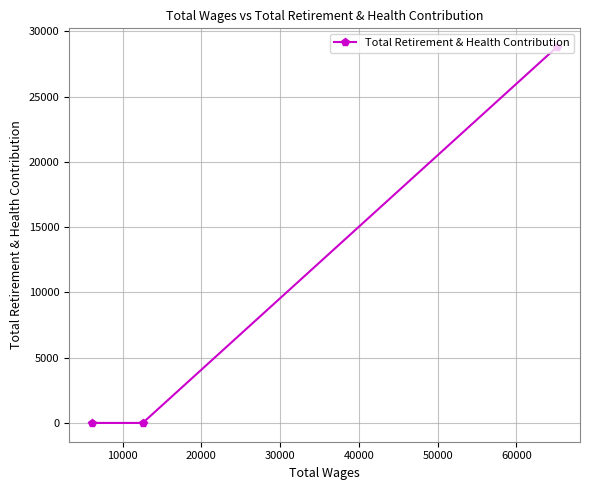

What is the difference between the maximum and minimum values?

28782